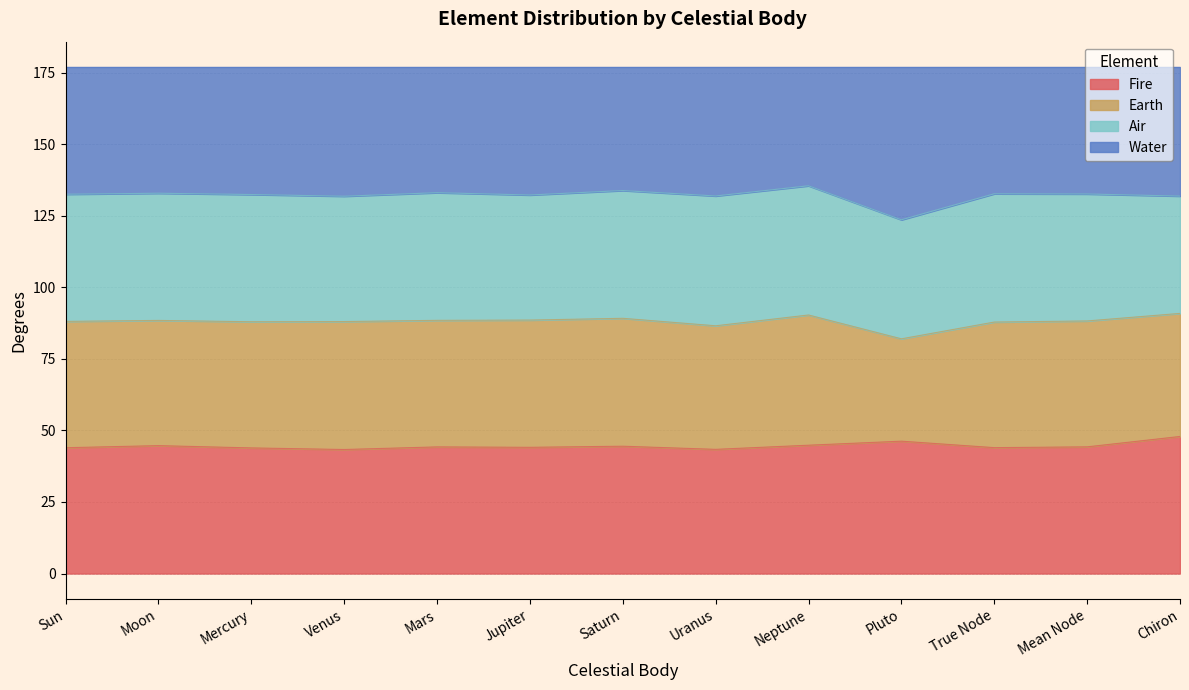

What position from the right is Mars?

9